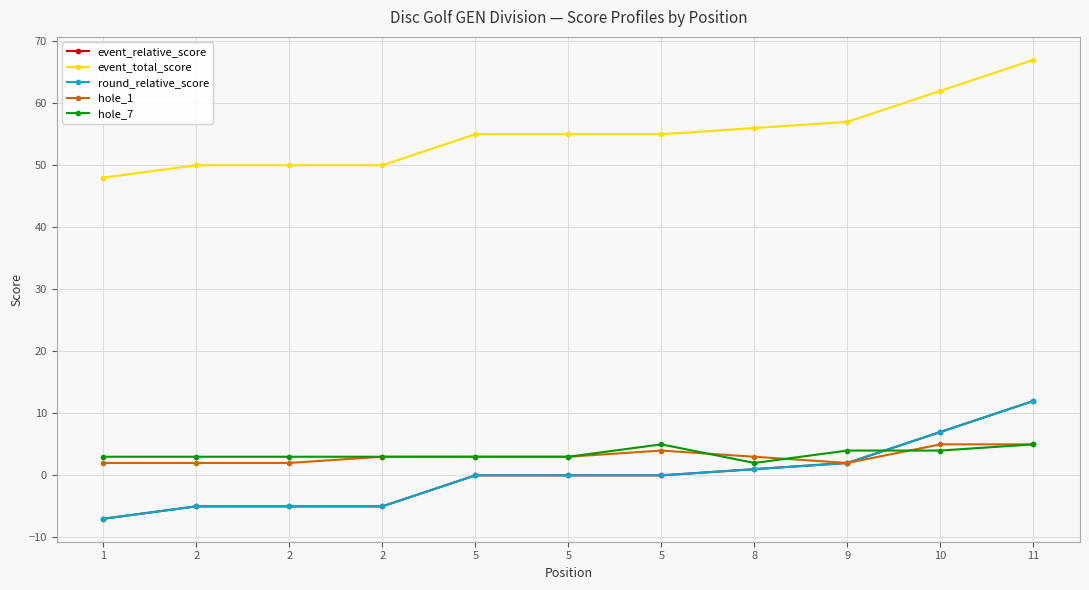

What is the difference between the highest and lowest values at 2?

55